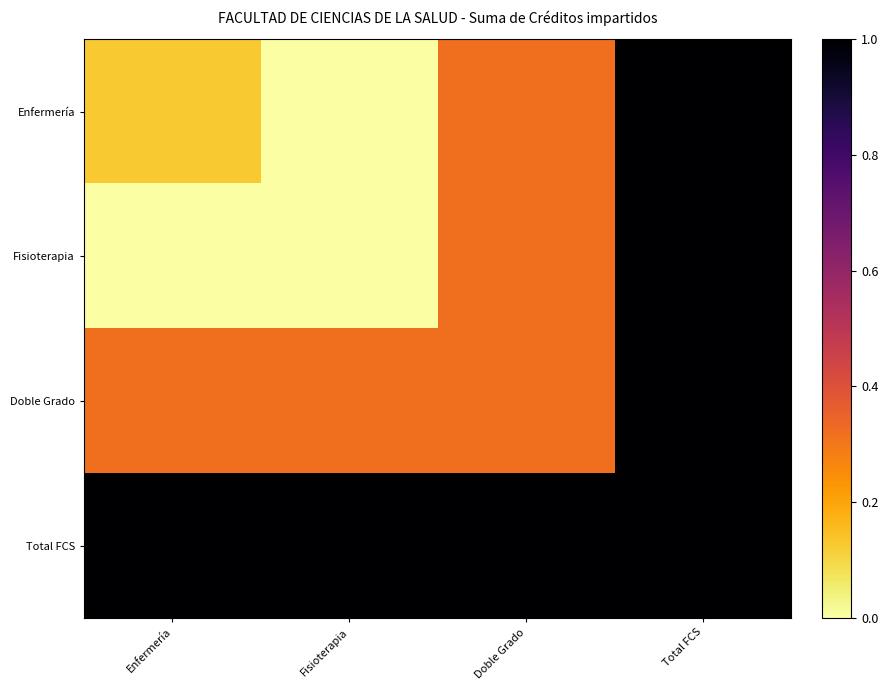

At how many categories does at least one series exceed 0?

4